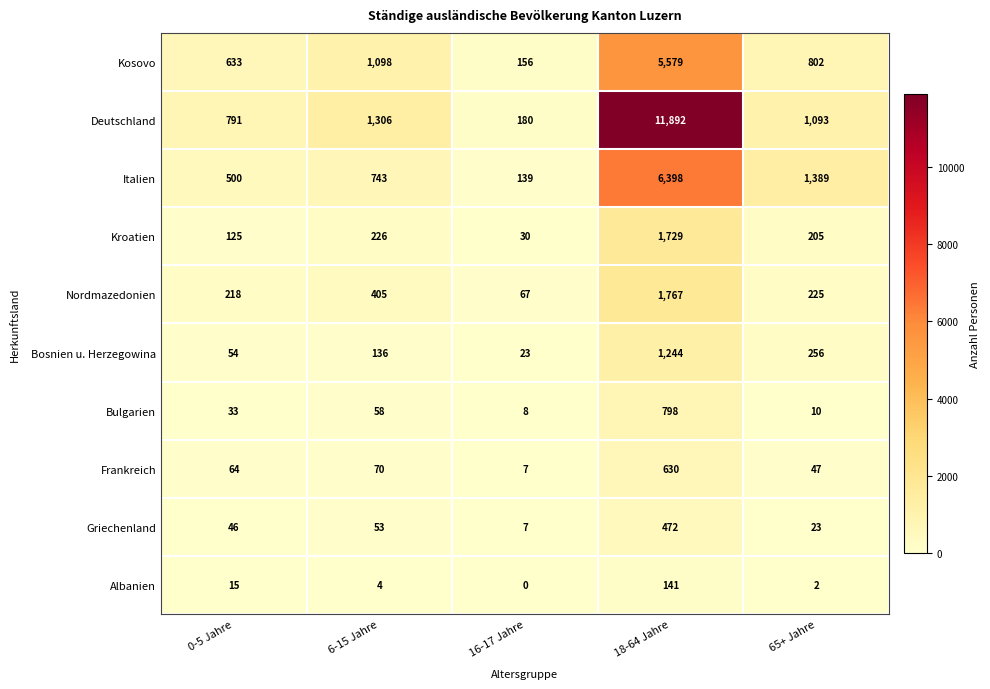

What is the highest value of the Bulgarien series?

798